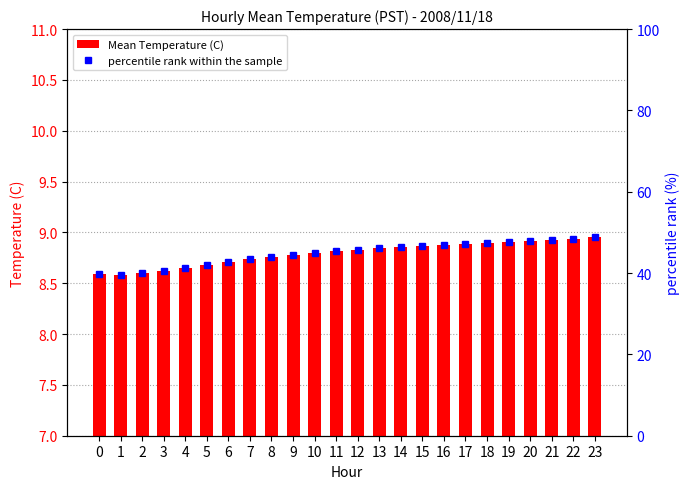

Count the Mean Temperature (C) values in the range 8 to 9.

24